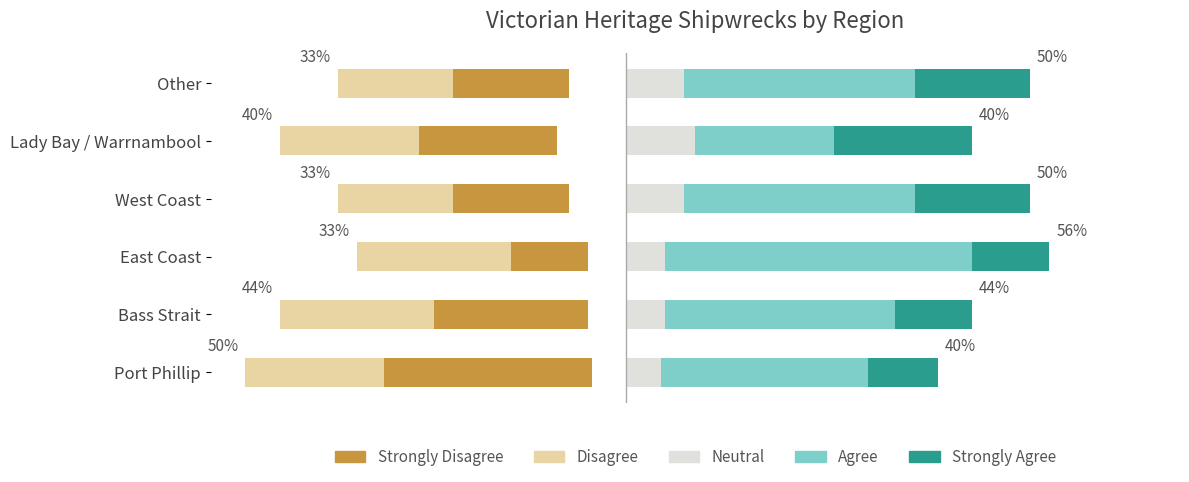

The value of Agree at Lady Bay / Warrnambool is 12.4. True or false?

False